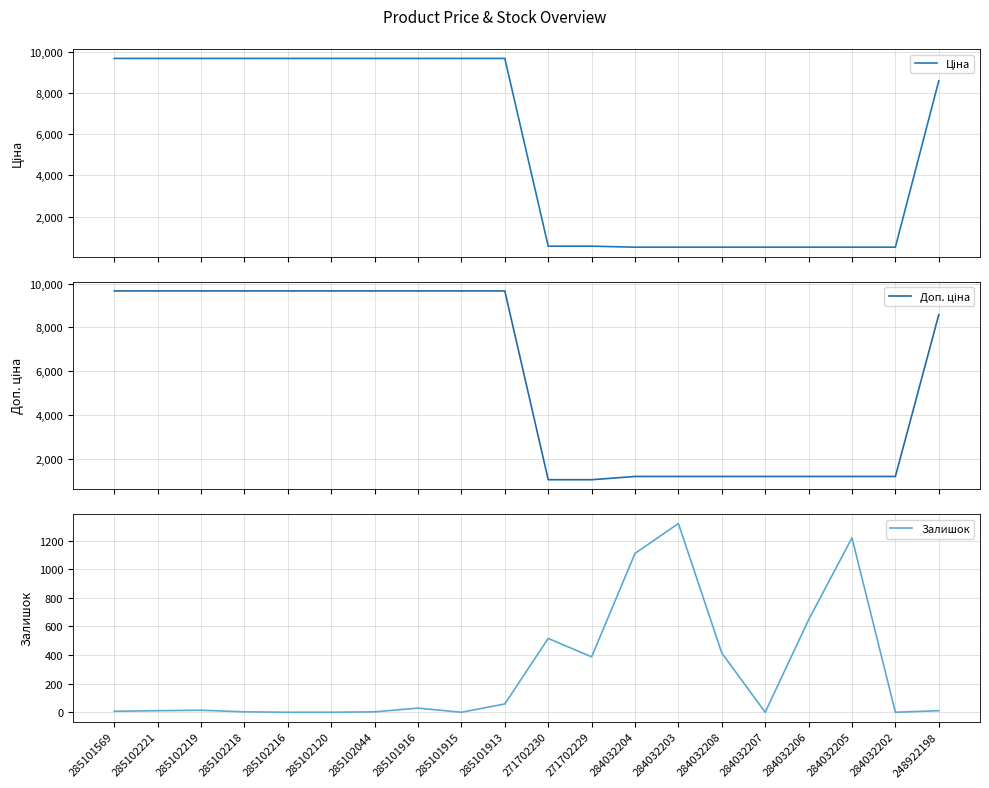

At how many categories does at least one series exceed 2713?

11